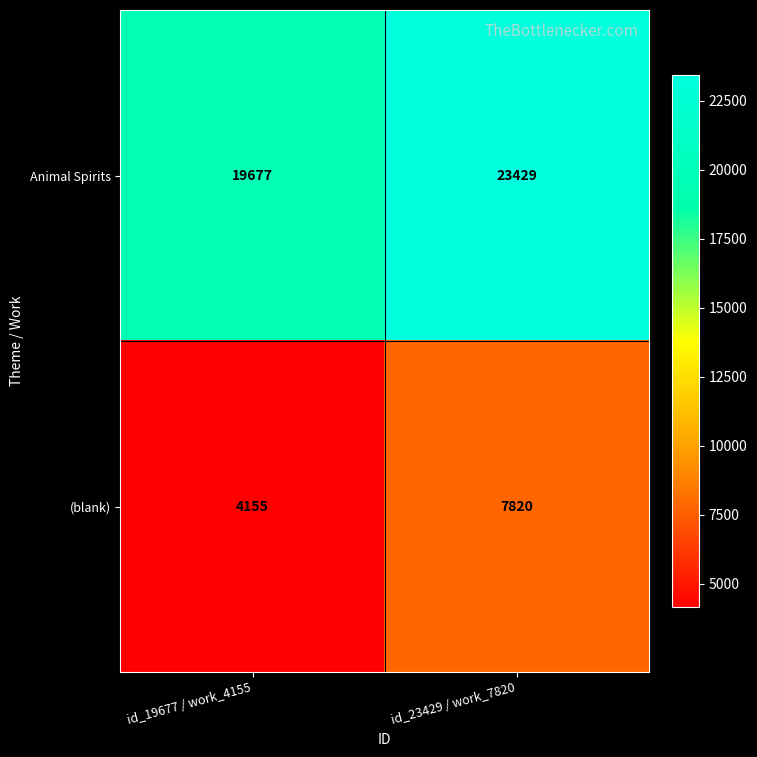

What is the spread (max minus min) of values at id_19677 / work_4155?

15522